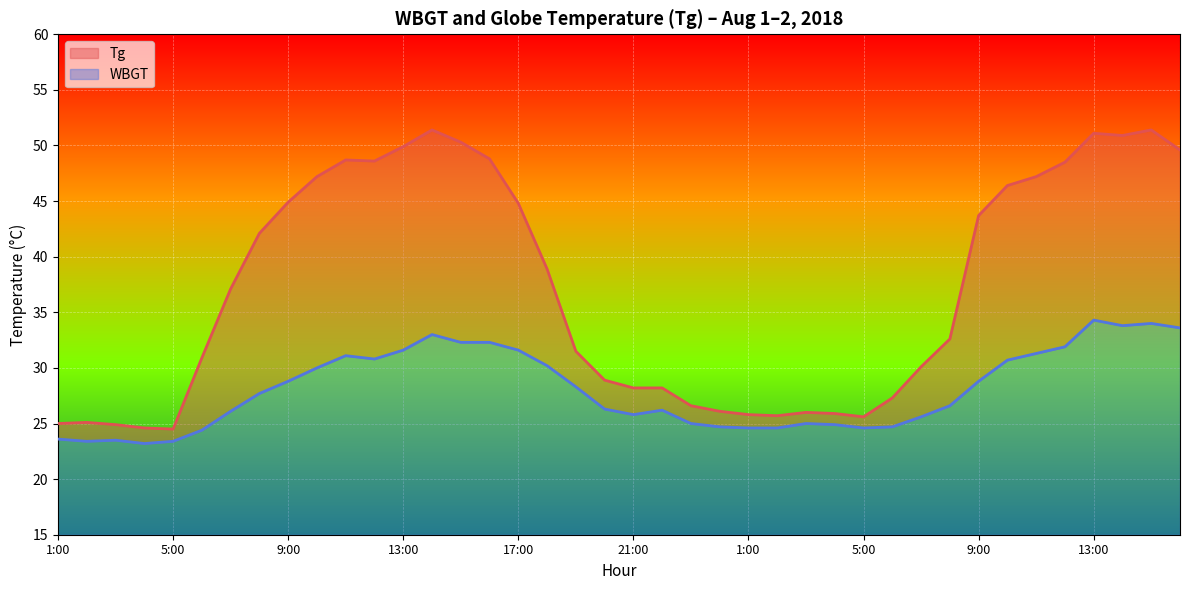

At which category does Tg reach its first local valley?

5:00